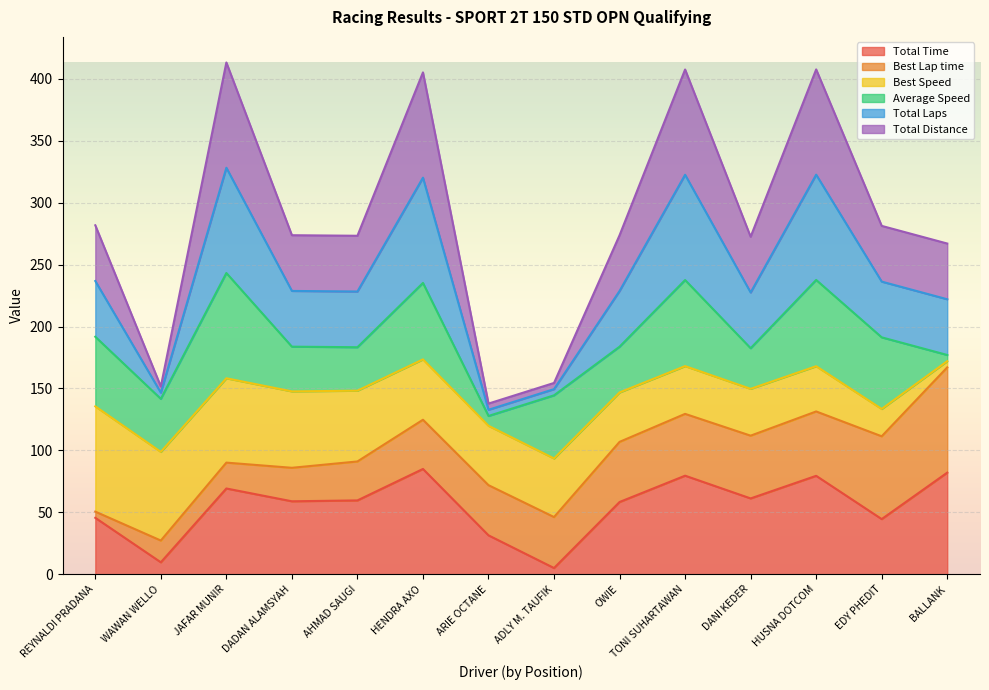

Rank the categories by Total Laps value from lowest to highest.

ARIE OCTANE, WAWAN WELLO, ADLY M. TAUFIK, BALLANK, DANI KEDER, AHMAD SAUGI, OWIE, DADAN ALAMSYAH, EDY PHEDIT, REYNALDI PRADANA, HENDRA AXO, TONI SUHARTAWAN, HUSNA DOTCOM, JAFAR MUNIR